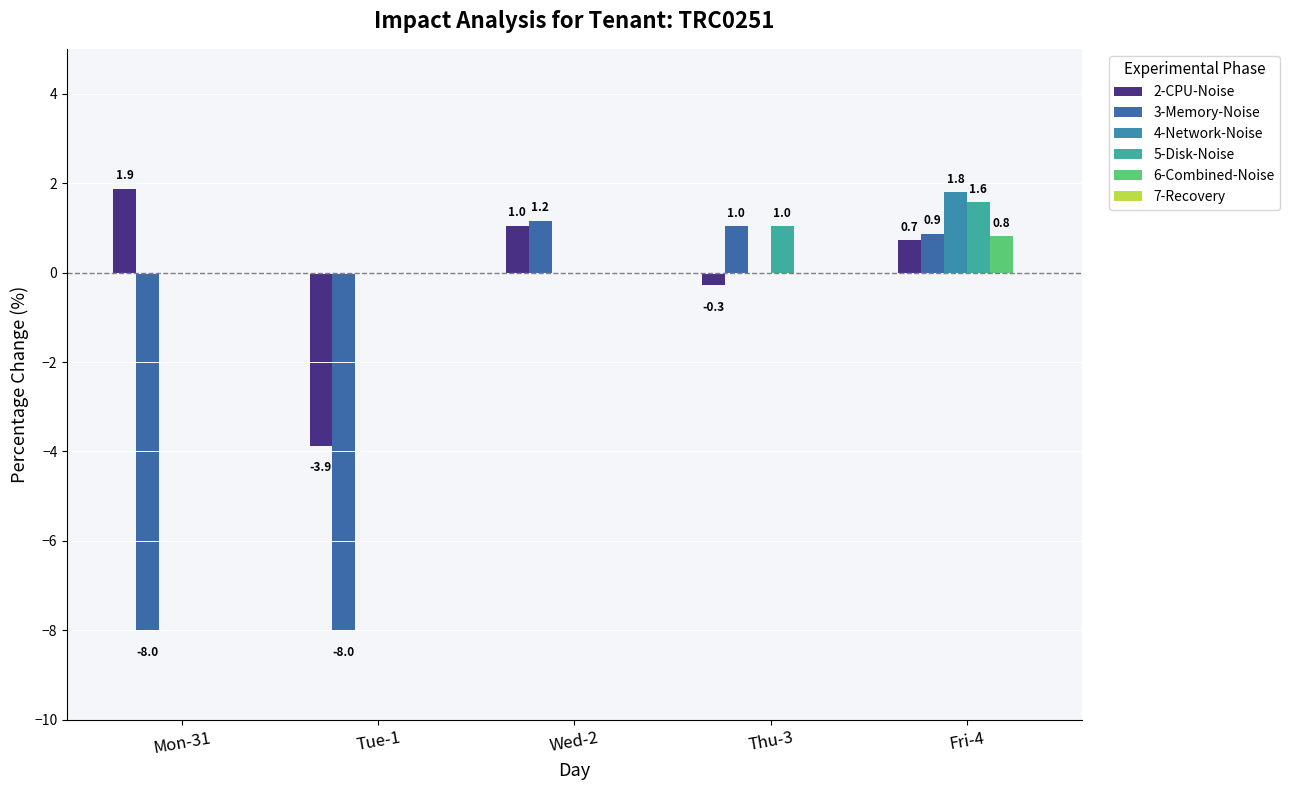

Where is 2-CPU-Noise nearest to the value -1?

Thu-3